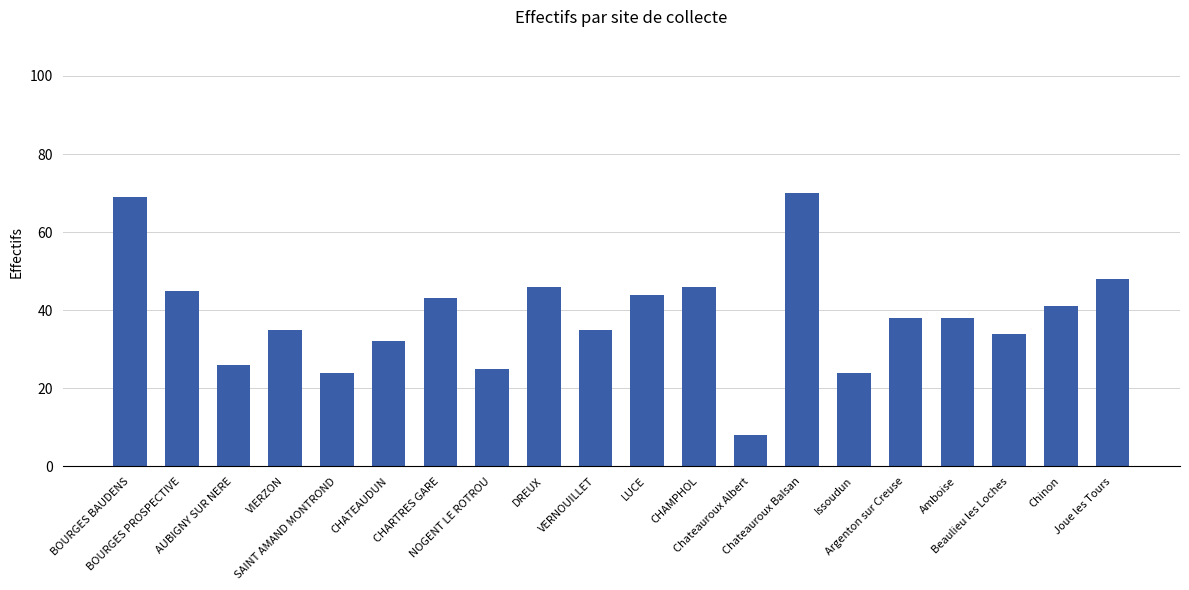

Read the value at Joue les Tours, to the nearest 5.

50